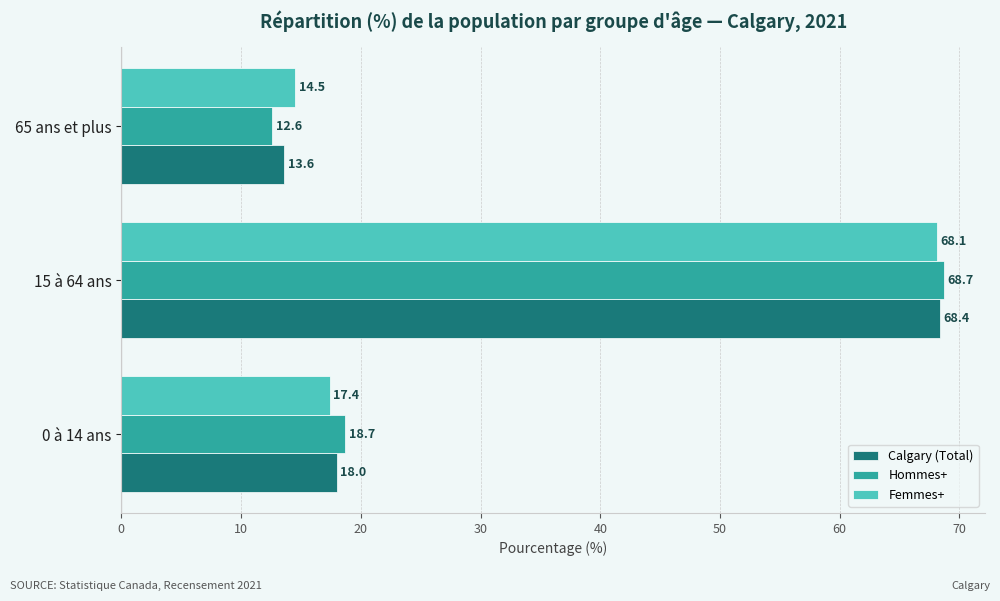

What is the spread (max minus min) of values at 65 ans et plus?

1.9